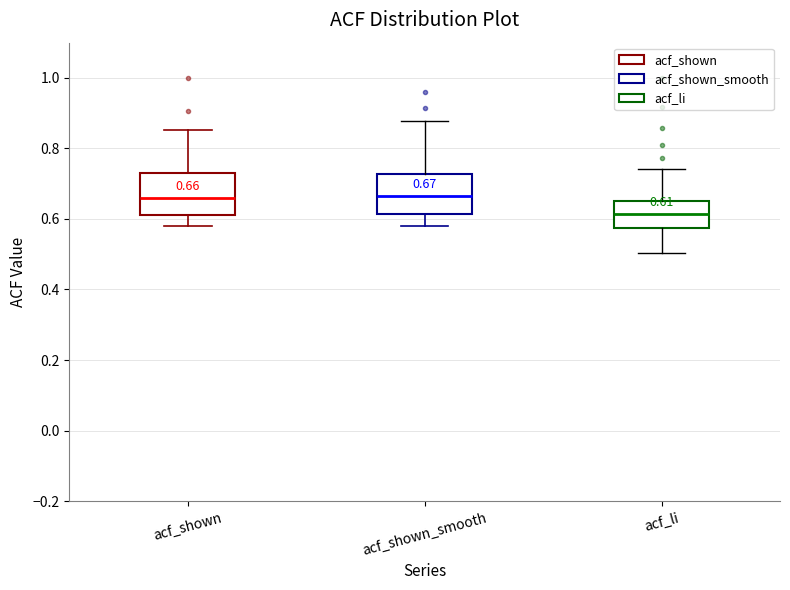

Which box's median line is the lowest?

acf_li